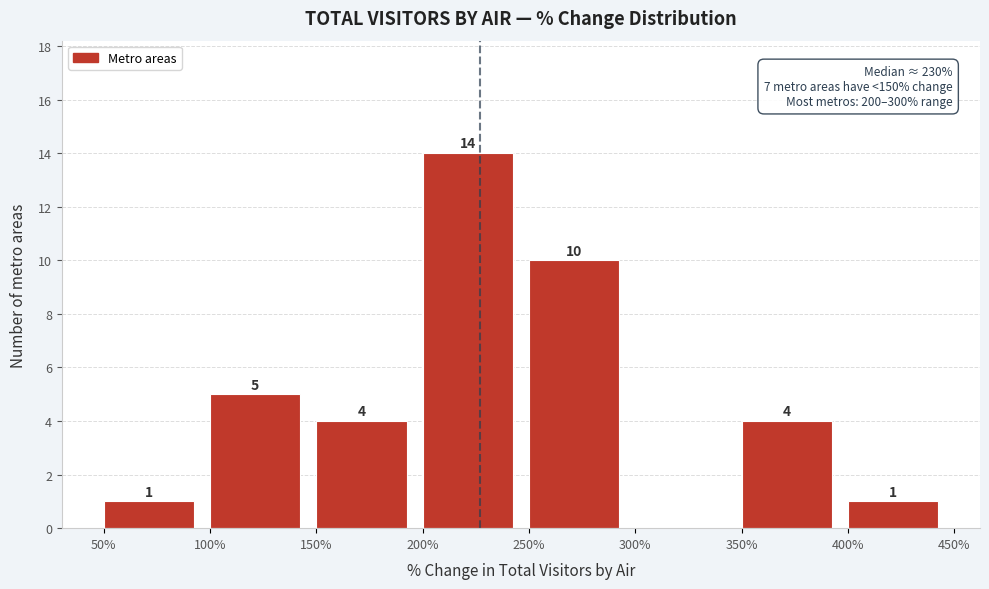

Which range on the x-axis has the tallest bar?

200% to 250%